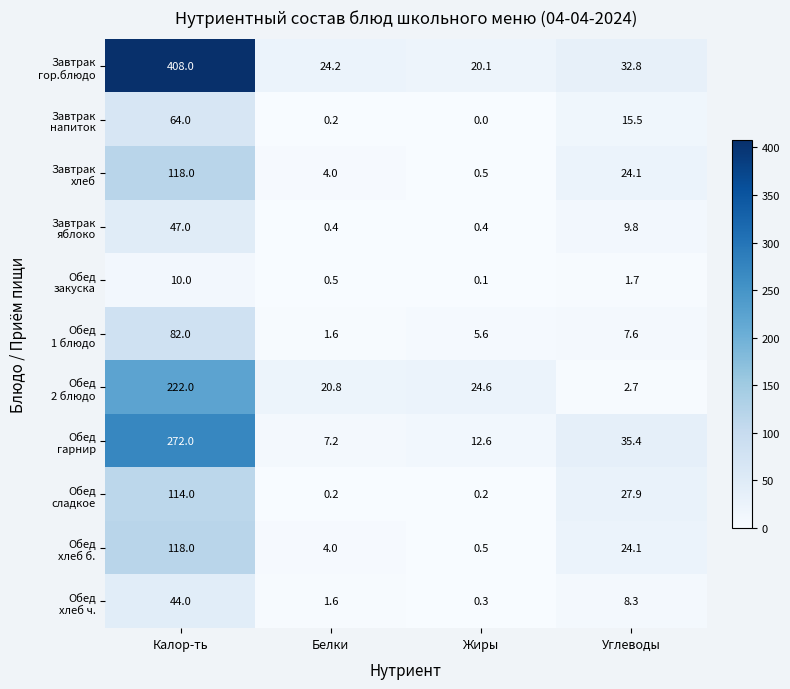

What is the total value across all series at Углеводы?

189.9